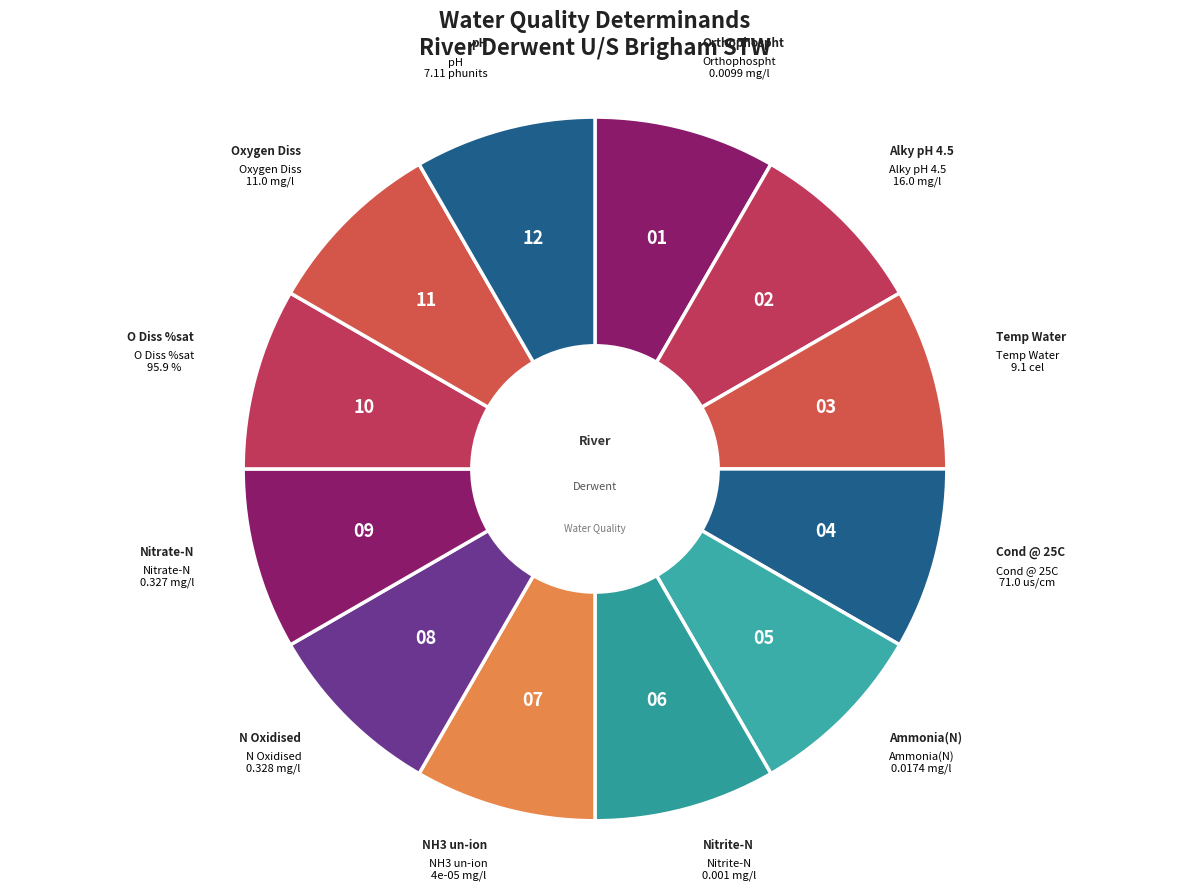

Does Cond @ 25C account for over 50% of the chart?

No